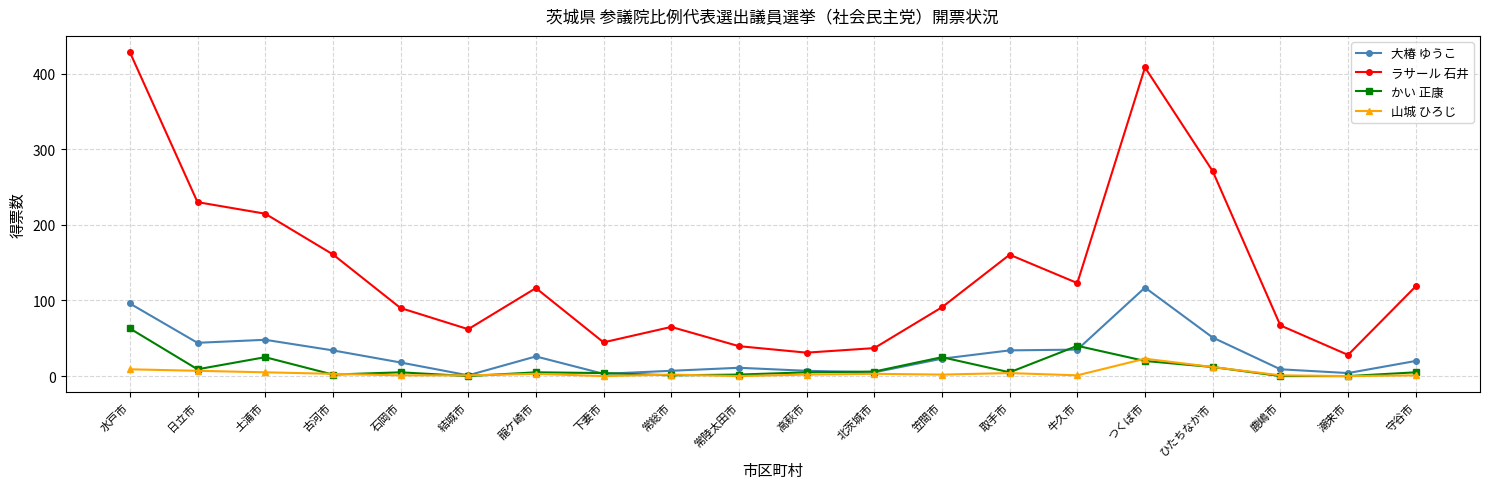

Between 笠間市 and 潮来市, which series saw the biggest shift?

ラサール 石井